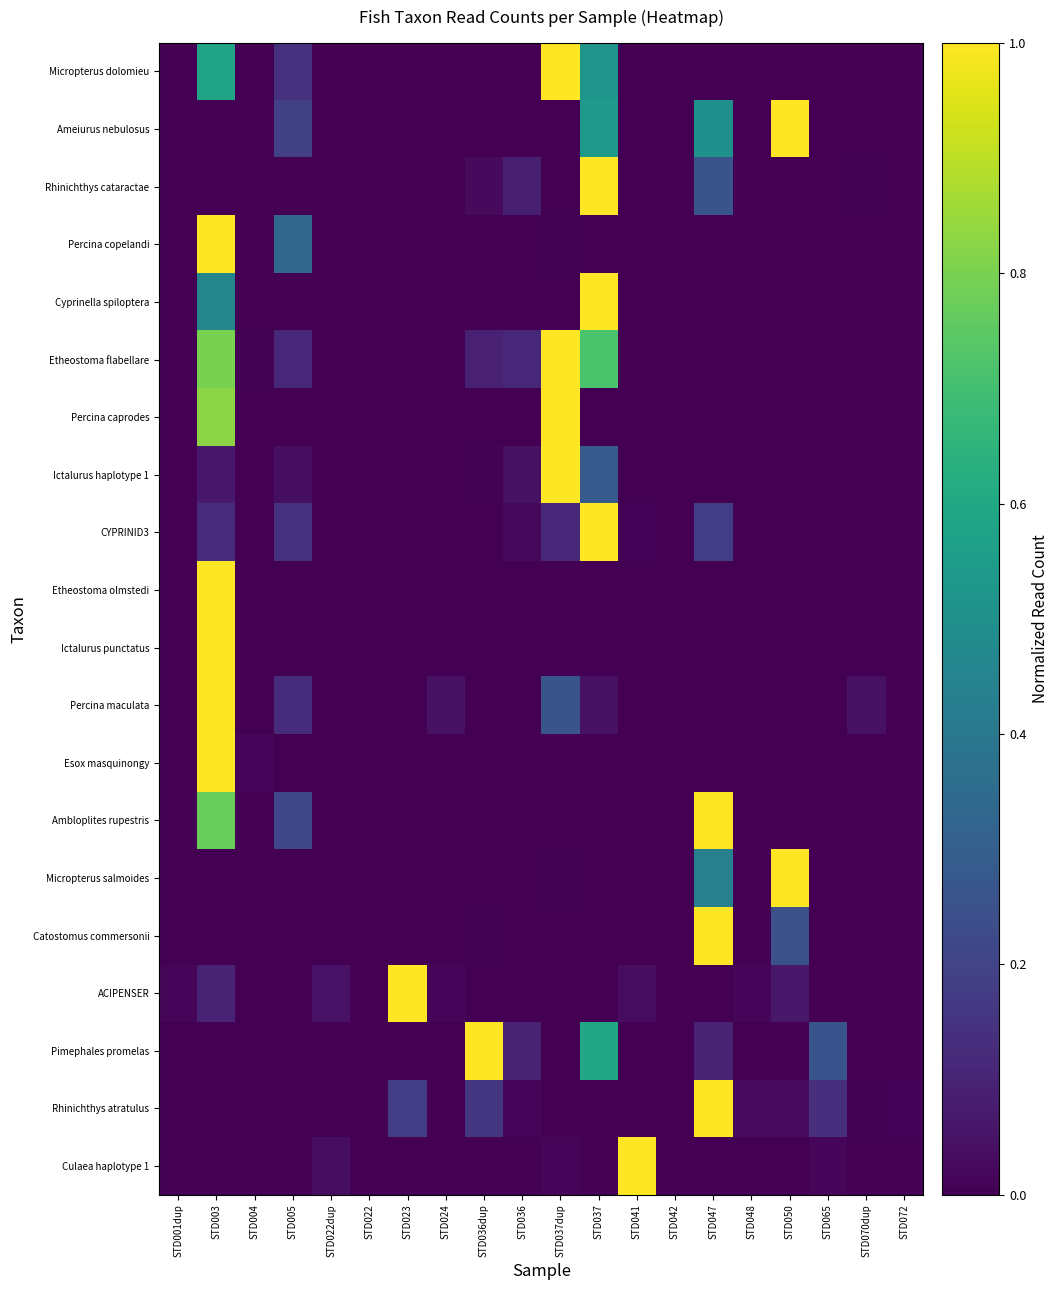

What is the difference between the highest and lowest values at STD023?

1.0